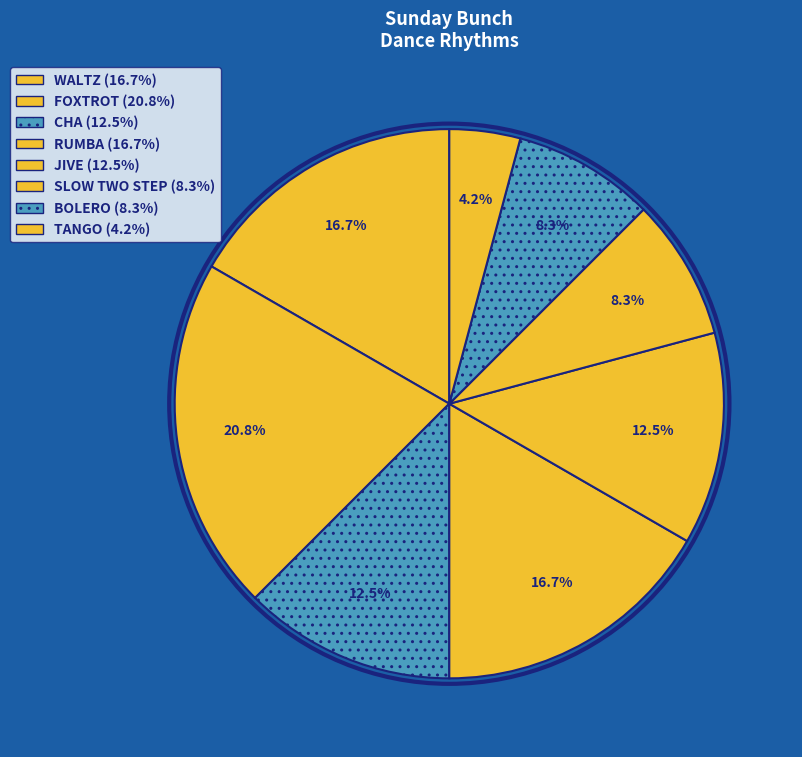

Count the number of slices in the pie.

8